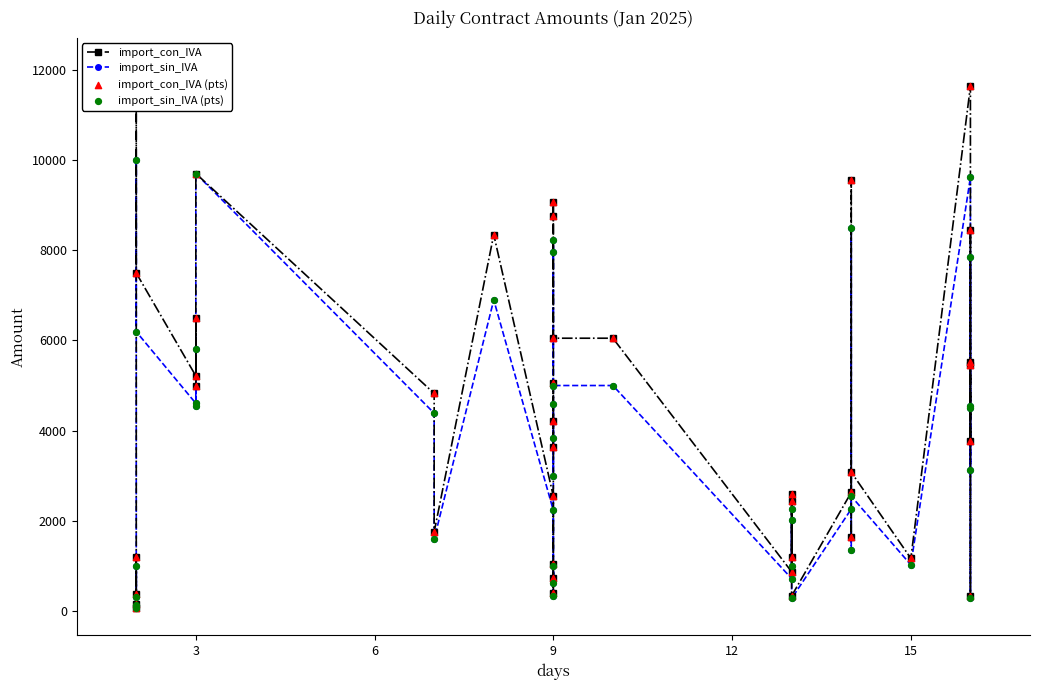

Which series has the largest total across all categories?

import_con_IVA